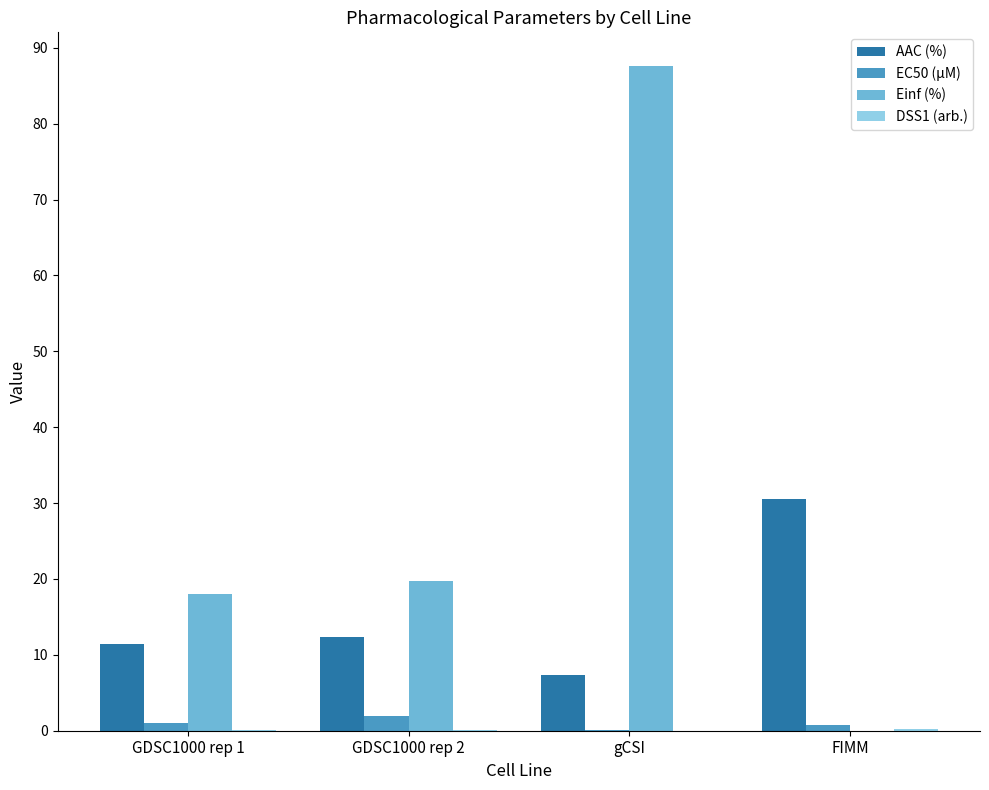

Is the value of EC50 (µM) at FIMM greater than the value of Einf (%) at gCSI?

No